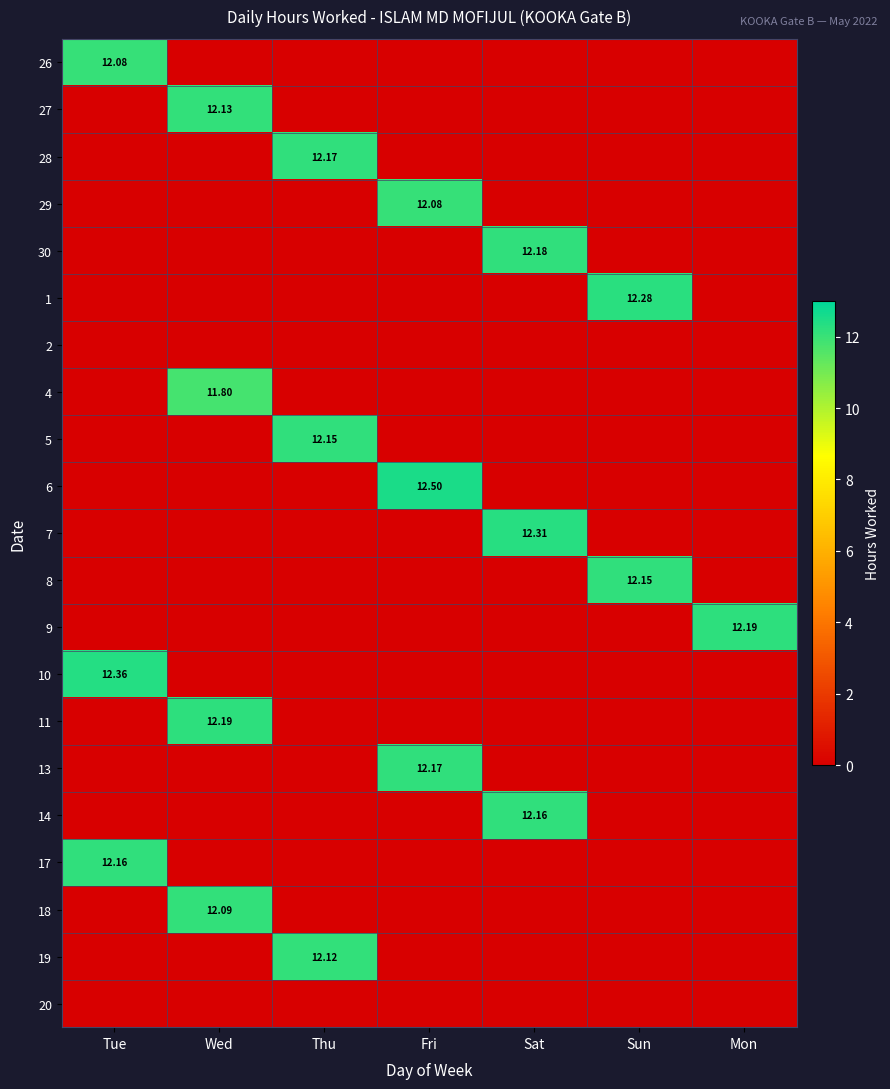

What is the difference between the highest and lowest values at Thu?

12.2